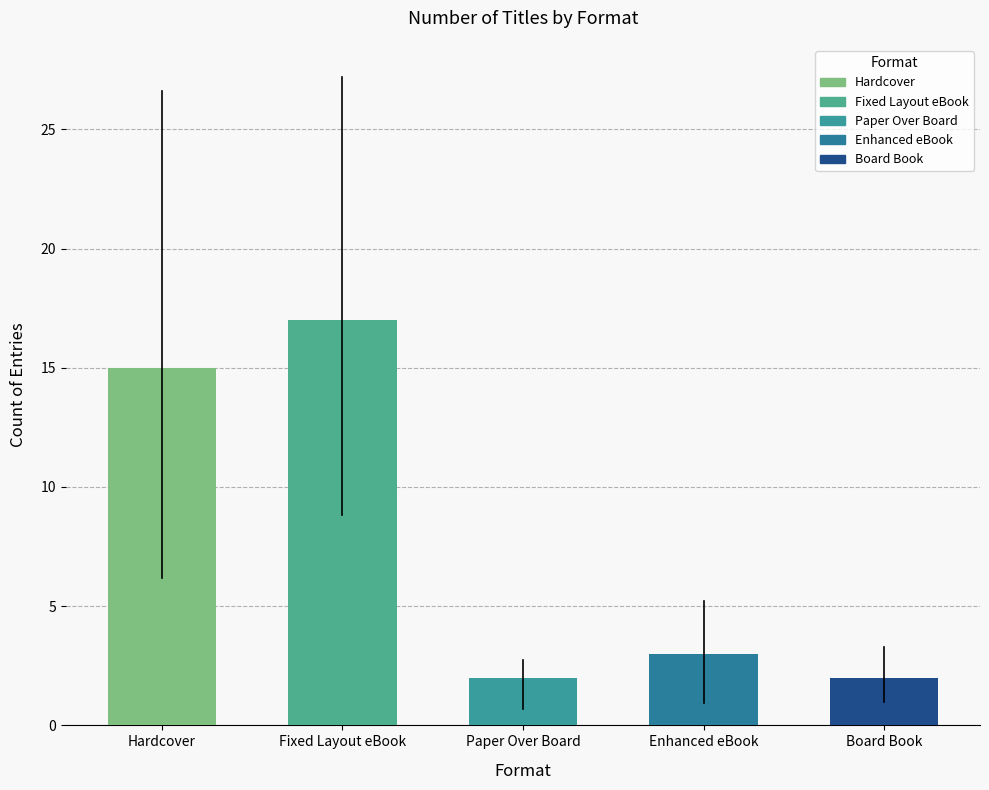

What is the maximum value shown in the chart?

17